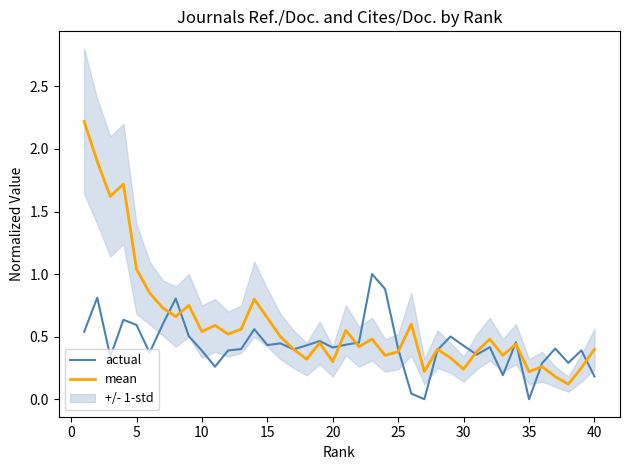

The value of mean at 20 is 0.2. True or false?

False